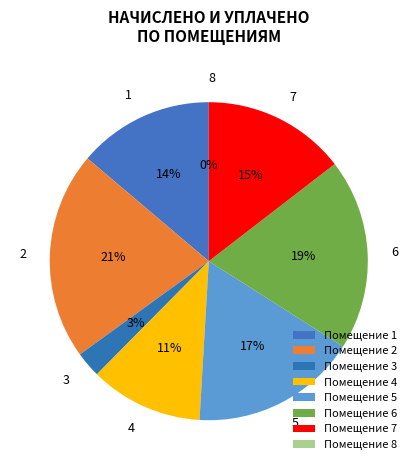

What is the largest slice in the pie chart?

2